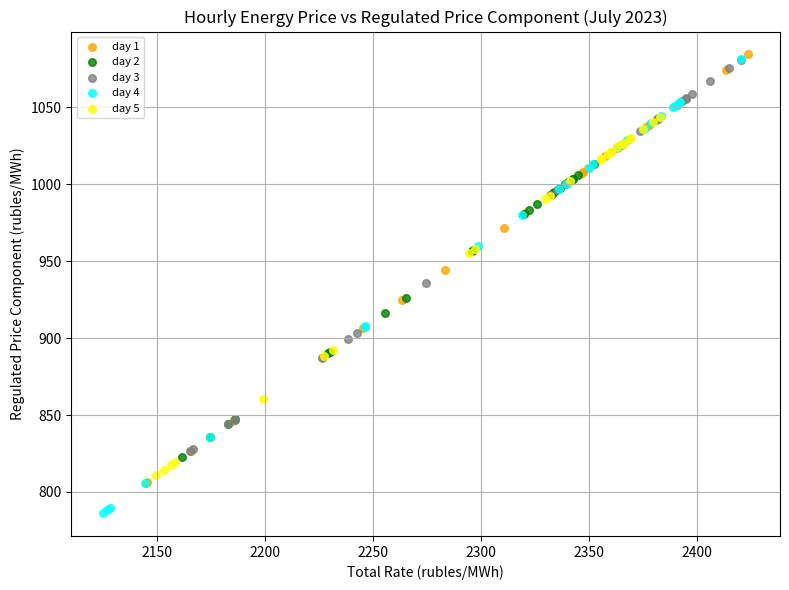

Which series reaches the minimum Y coordinate?

day 4